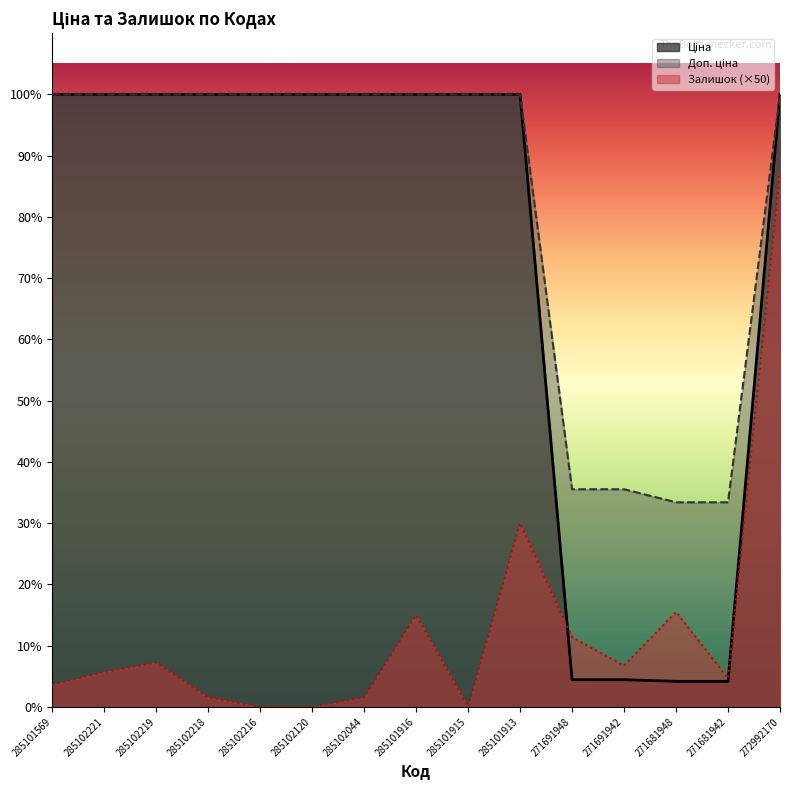

True or false: Залишок has a value of 1500.0 at 271681948.

True